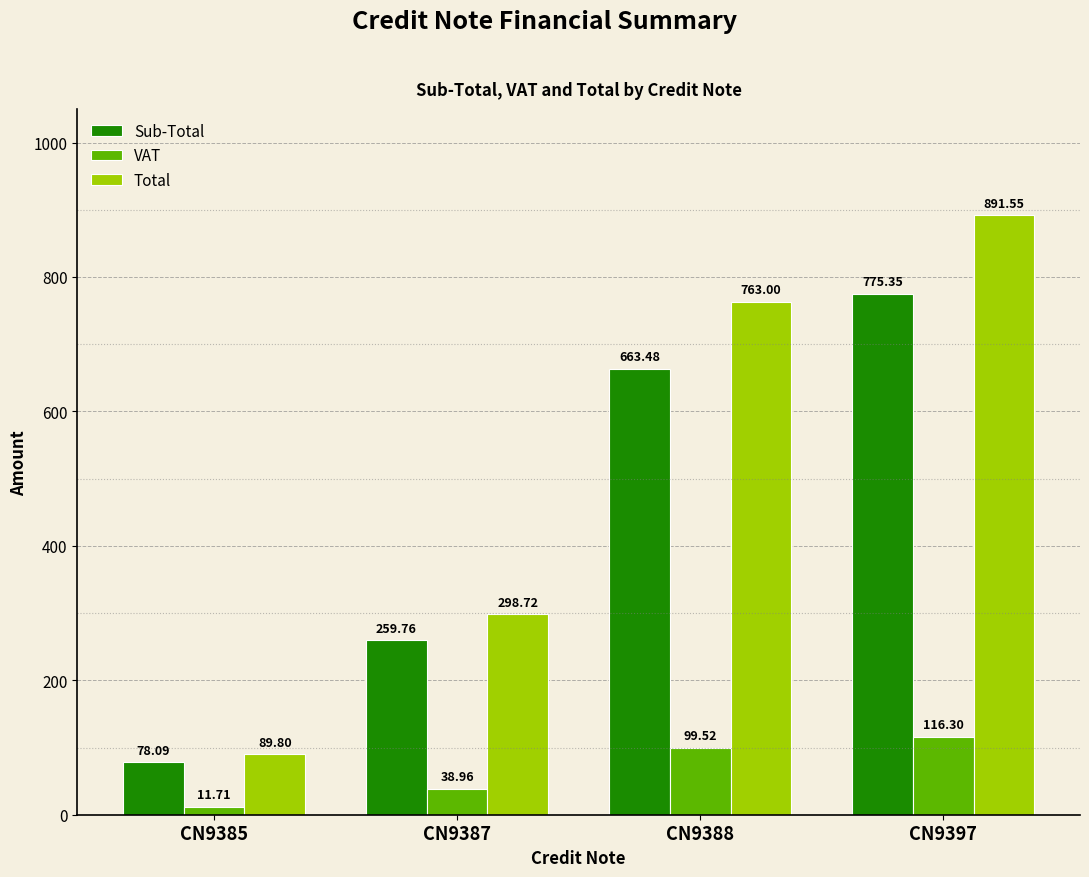

How many series are shown in this chart?

3